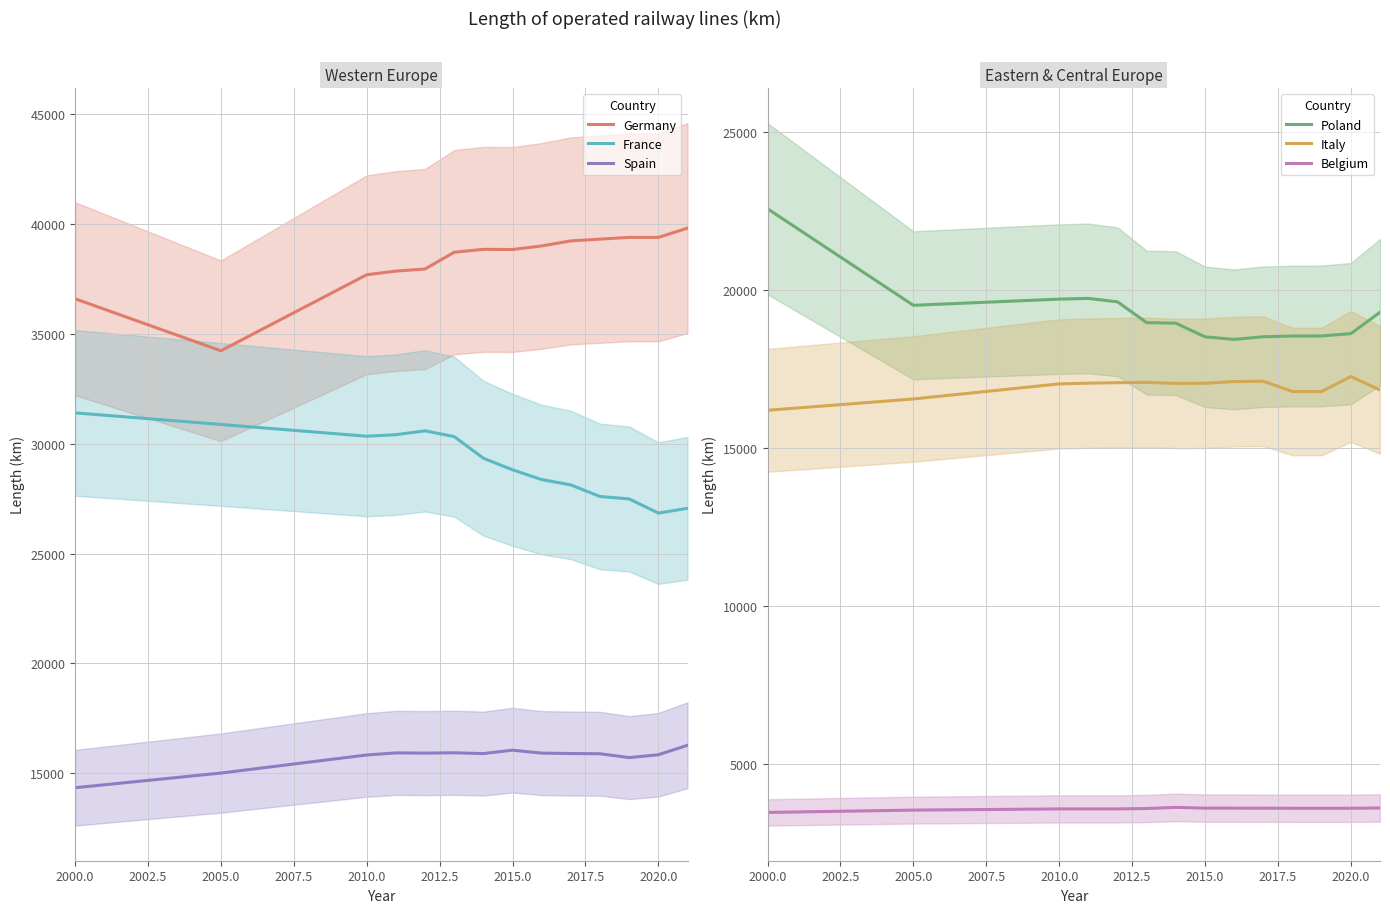

How many lines are shown in the chart?

6